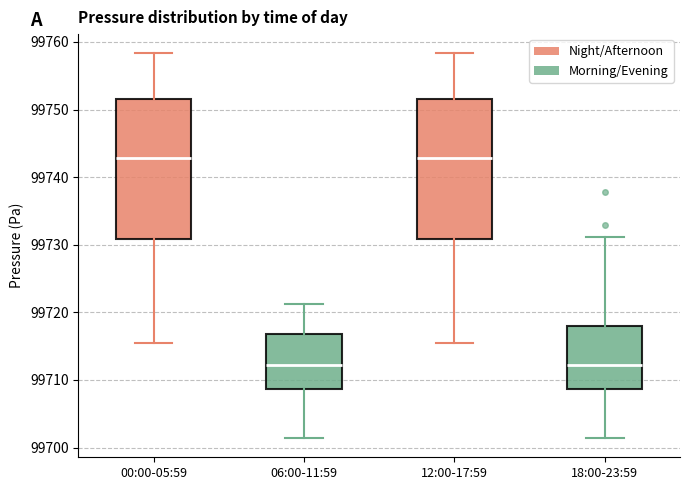

Reading left to right, transcribe this box plot: for each box, give where its median line is, the range the box spans, and where its two whiskers end, as read against the y-axis. The values are not printed on the chart, so give them approximately, as read against the axis.

00:00-05:59: median 99743, box 99731 to 99752, whiskers 99715 to 99758
06:00-11:59: median 99712, box 99709 to 99717, whiskers 99701 to 99721
12:00-17:59: median 99743, box 99731 to 99752, whiskers 99715 to 99758
18:00-23:59: median 99712, box 99709 to 99718, whiskers 99701 to 99731